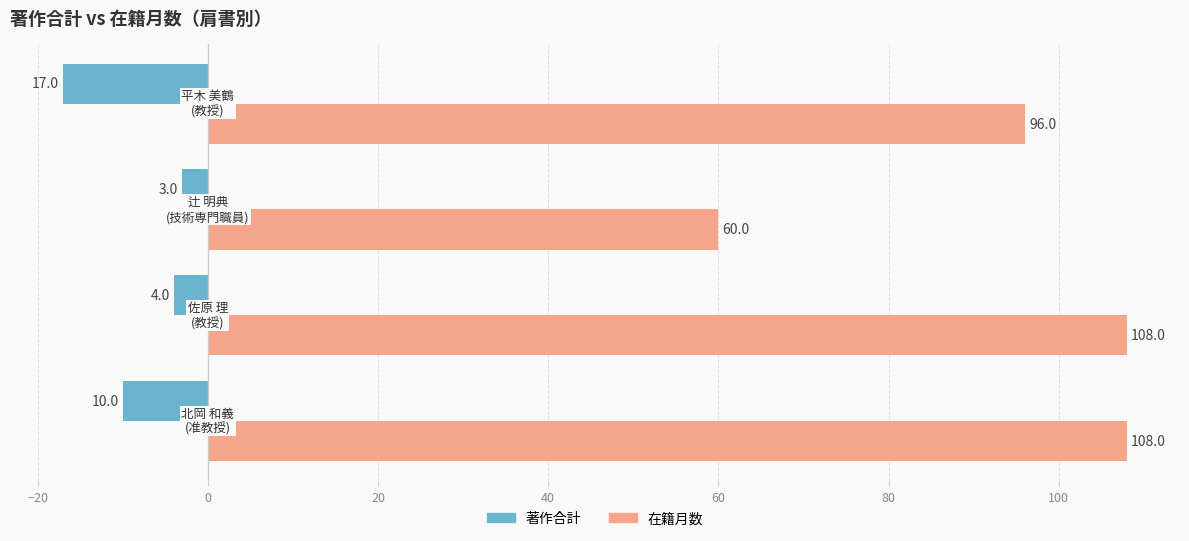

What is the smallest value displayed?

-17